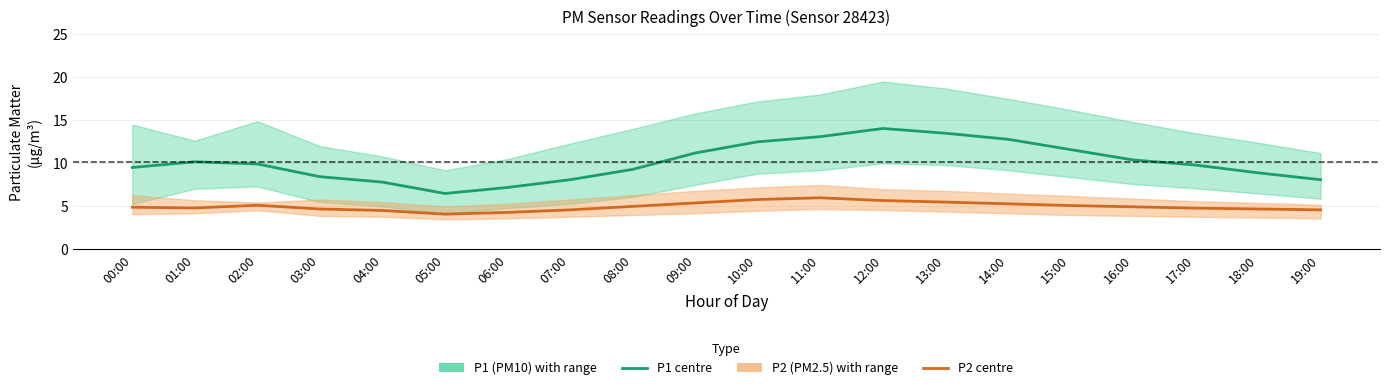

Which series has the largest range (max minus min)?

P1 (PM10)